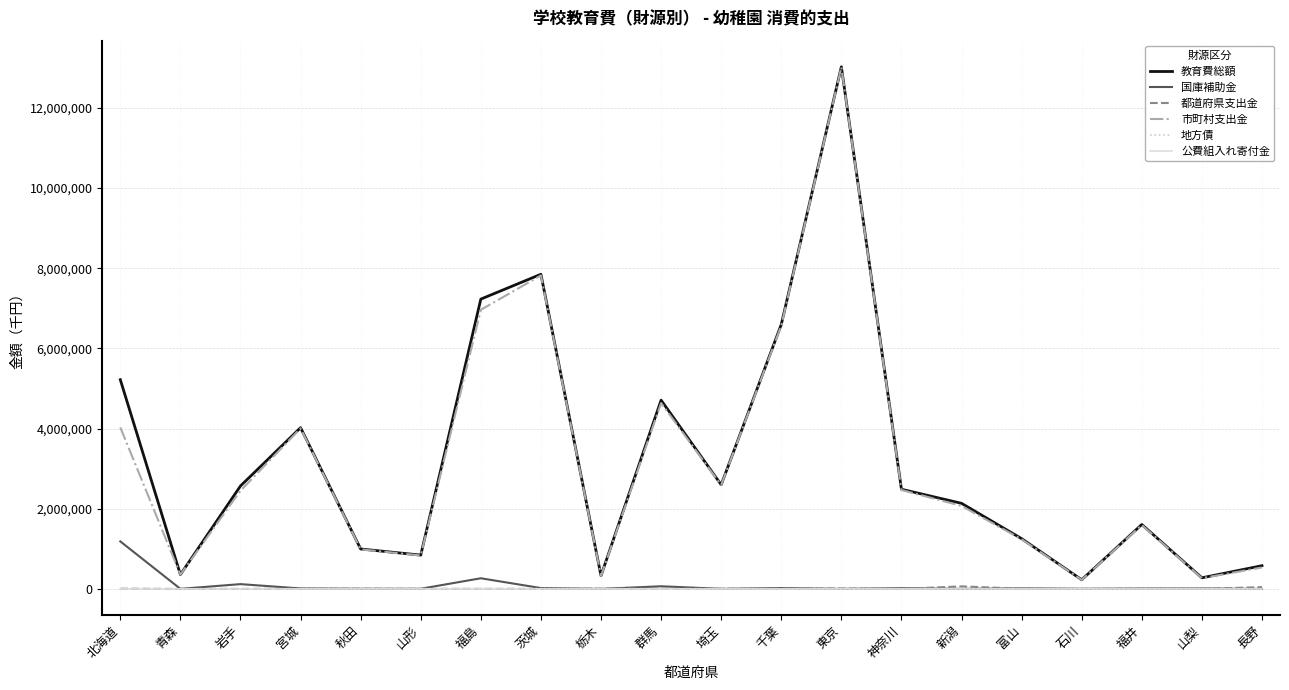

What is the difference between the second highest and minimum values in the 市町村支出金 series?

7595121